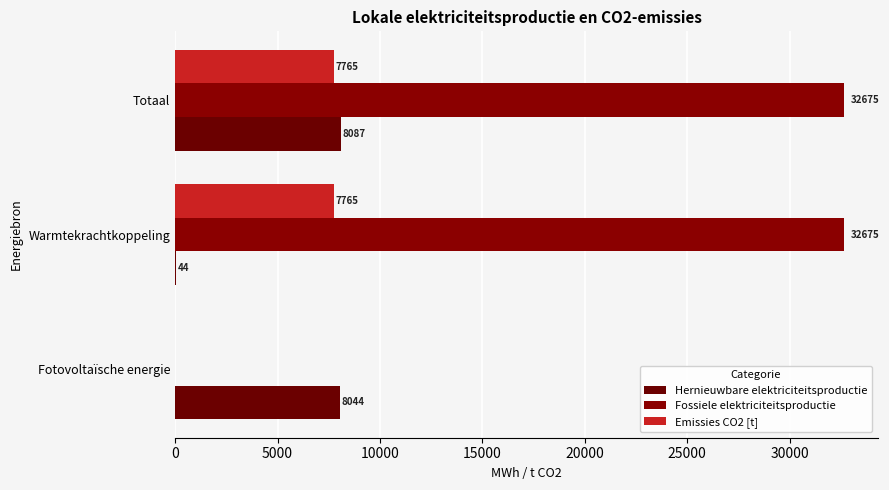

How many values in Emissies CO2 [t] are above zero?

2